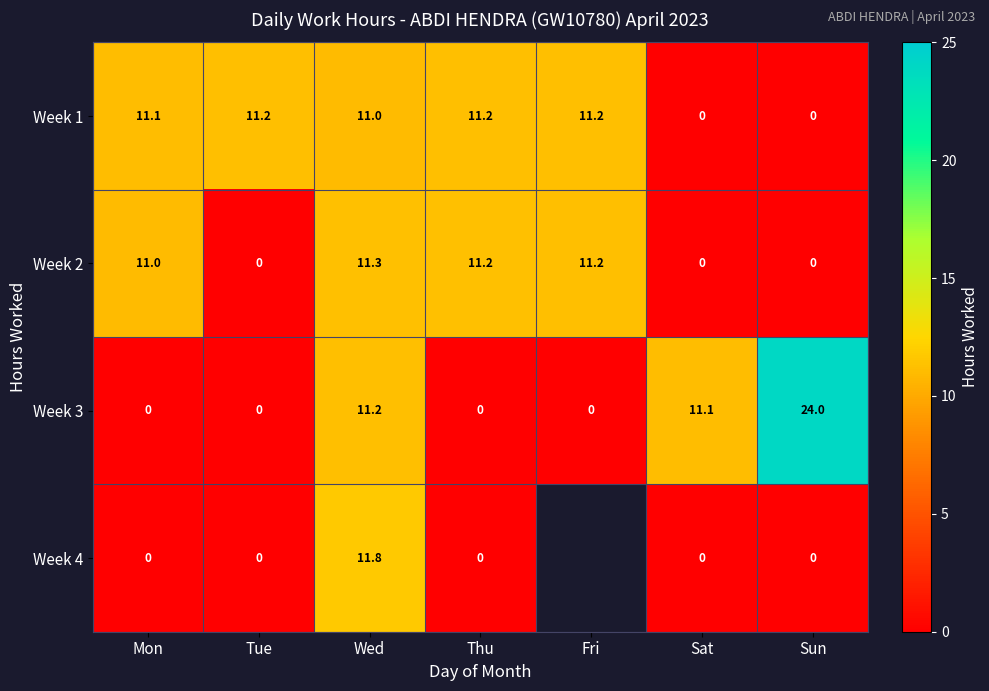

Which category has the highest value in the Week 2 series?

Wed